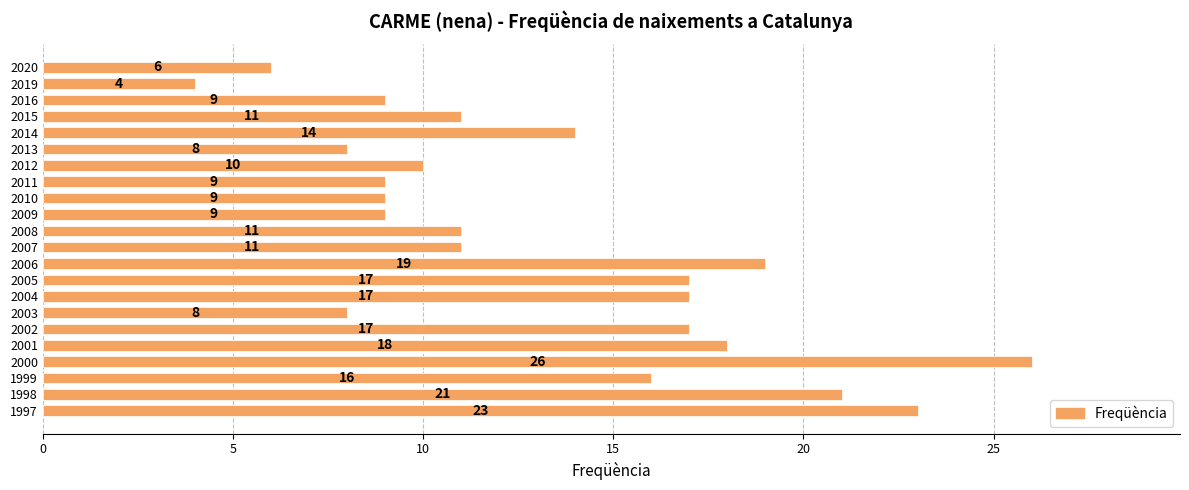

How many values are below 11?

9